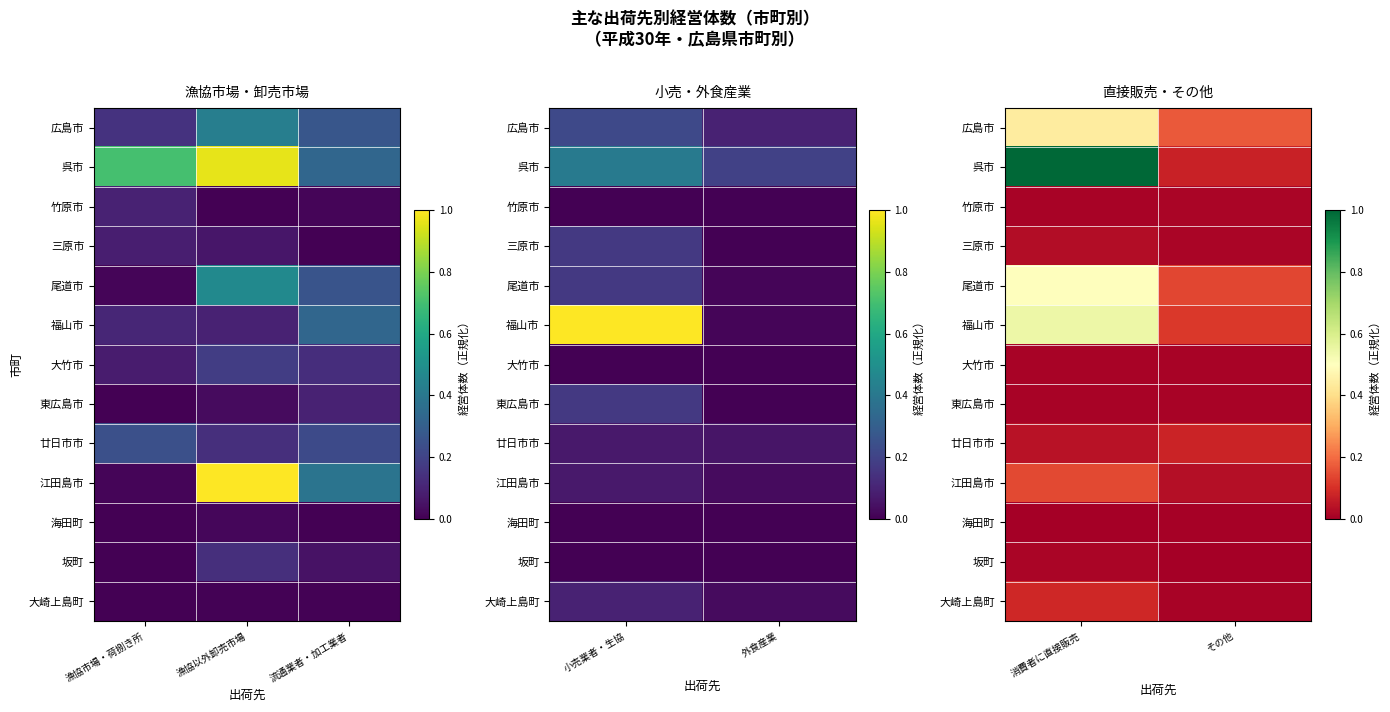

Is it true that 大崎上島町 equals 0.0 at 消費者に直接販売?

False